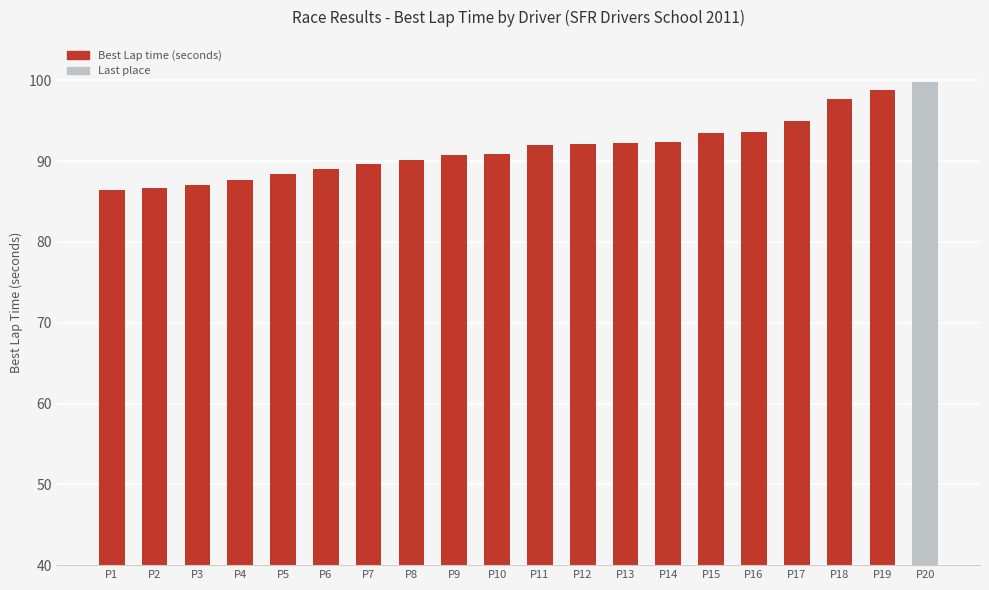

Approximately how many times larger is the value at P13 compared to P9?

1.0